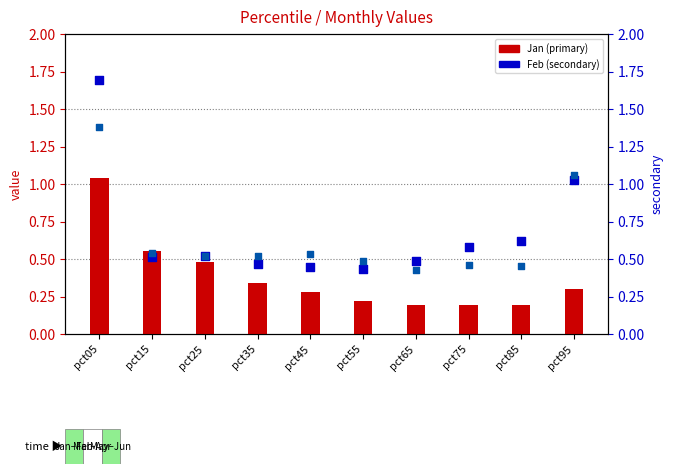

Which series reaches the minimum Y coordinate?

Jan